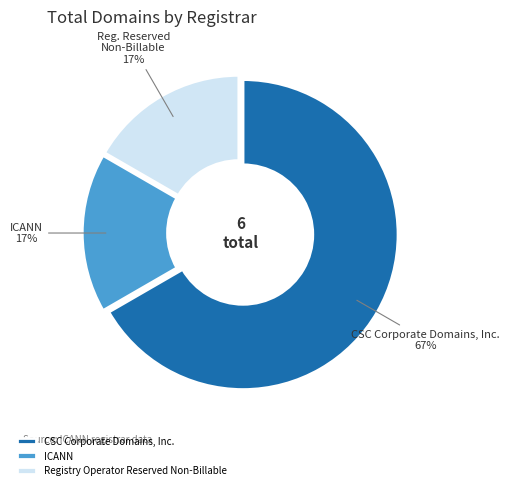

Which slice represents more than half of the pie?

CSC Corporate Domains, Inc.